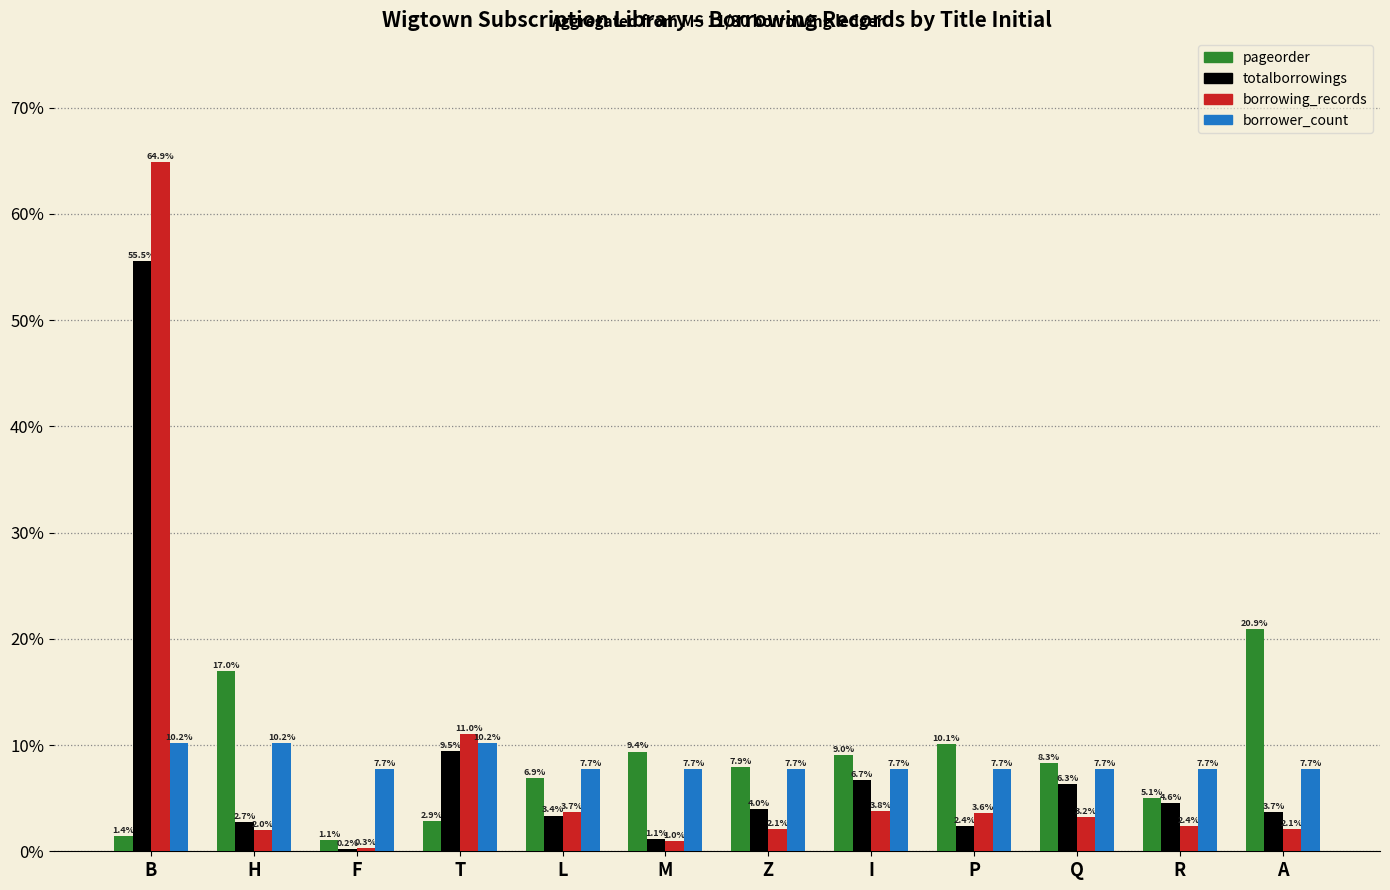

Reading left to right, extract all data points from this chart.

pageorder: 0.0	0.2	0.0	0.0	0.1	0.1	0.1	0.1	0.1	0.1	0.1	0.2
totalborrowings: 0.6	0.0	0.0	0.1	0.0	0.0	0.0	0.1	0.0	0.1	0.0	0.0
borrowing_records: 0.6	0.0	0.0	0.1	0.0	0.0	0.0	0.0	0.0	0.0	0.0	0.0
borrower_count: 0.1	0.1	0.1	0.1	0.1	0.1	0.1	0.1	0.1	0.1	0.1	0.1